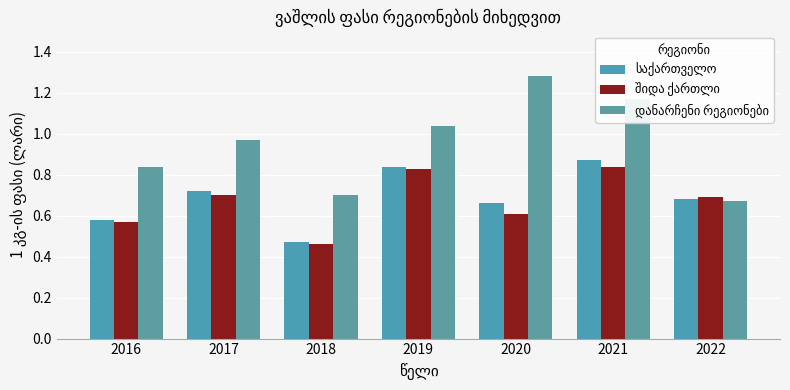

Rank the series at 2016 from lowest to highest value.

შიდა ქართლი, საქართველო, დანარჩენი რეგიონები